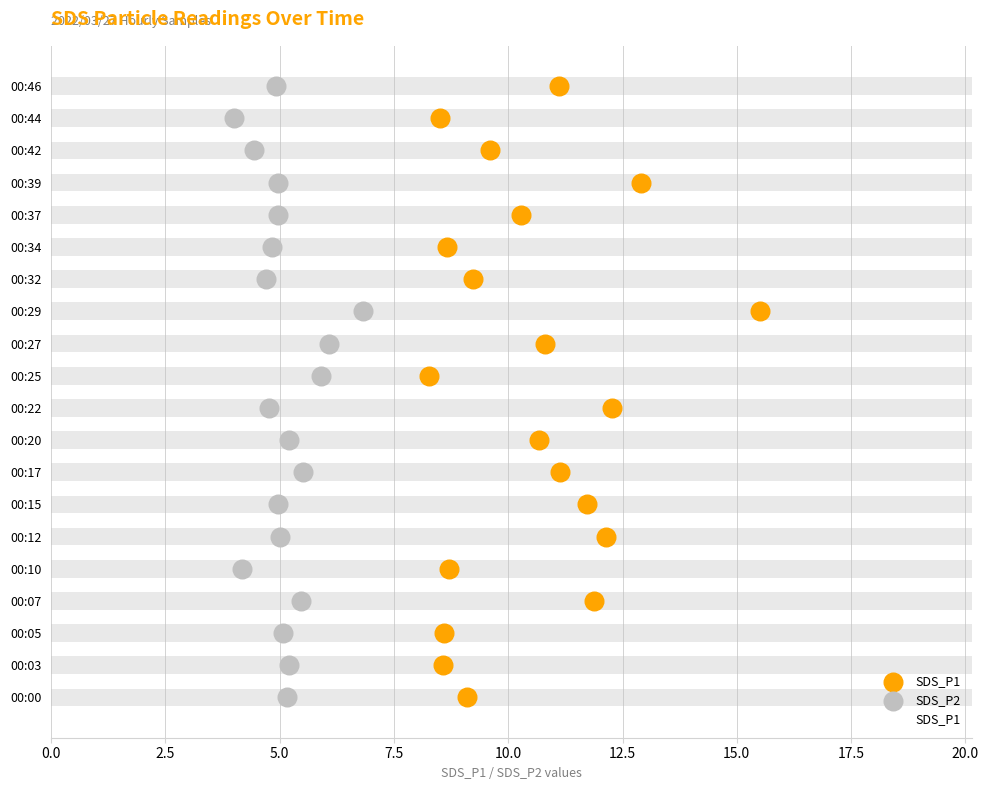

Which series has the largest total across all categories?

SDS_P1